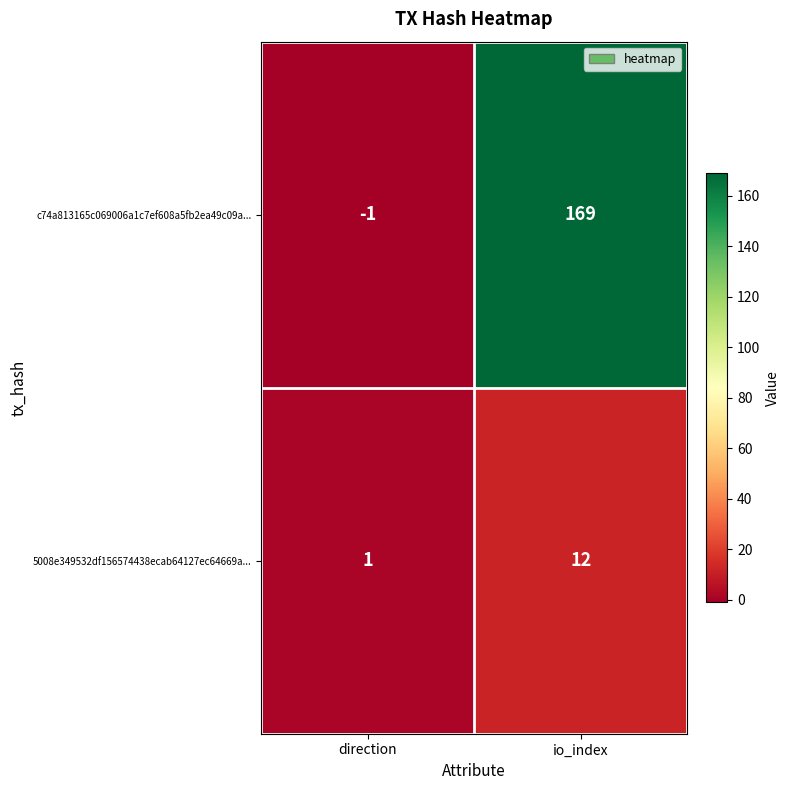

Between direction and io_index, which series saw the biggest shift?

c74a813165c069006a1c7ef608a5fb2ea49c09a...